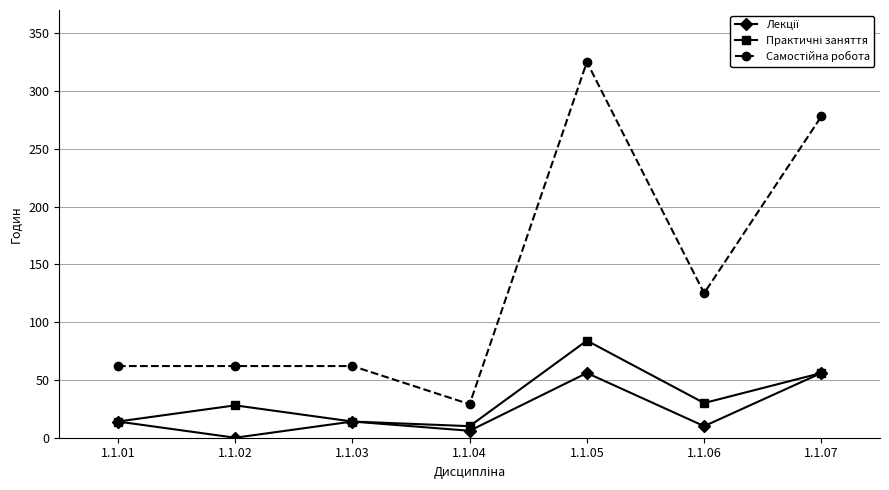

Which category has the highest value across all series?

1.1.05